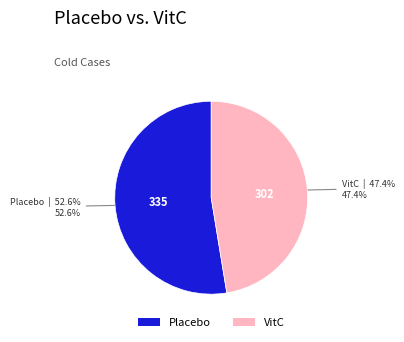

Which category has the smallest portion of the pie?

VitC